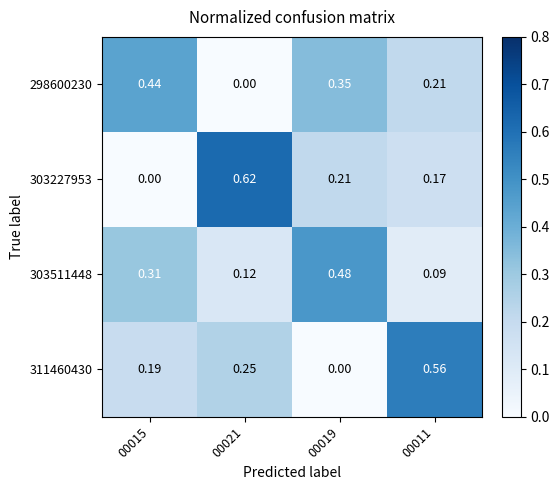

Is the value of 311460430 at 00015 greater than the value of 303511448 at 00015?

No